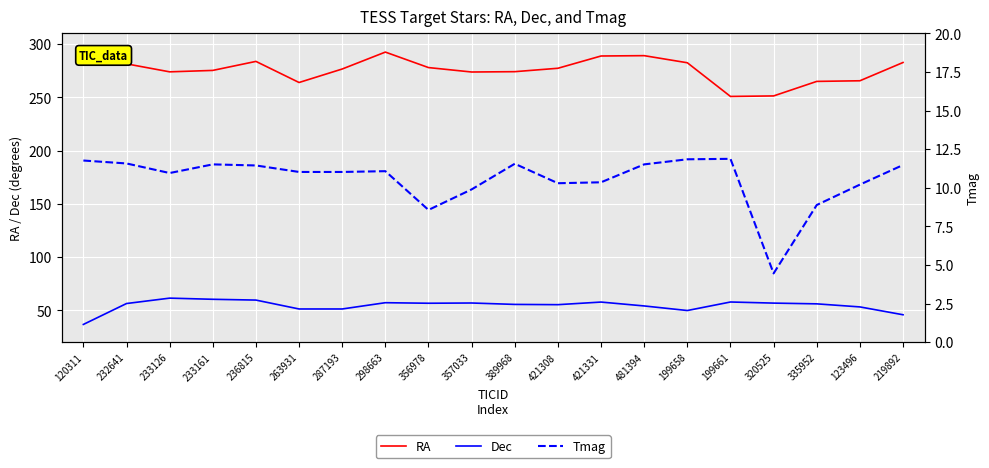

True or false: RA and Dec cross at least once.

False